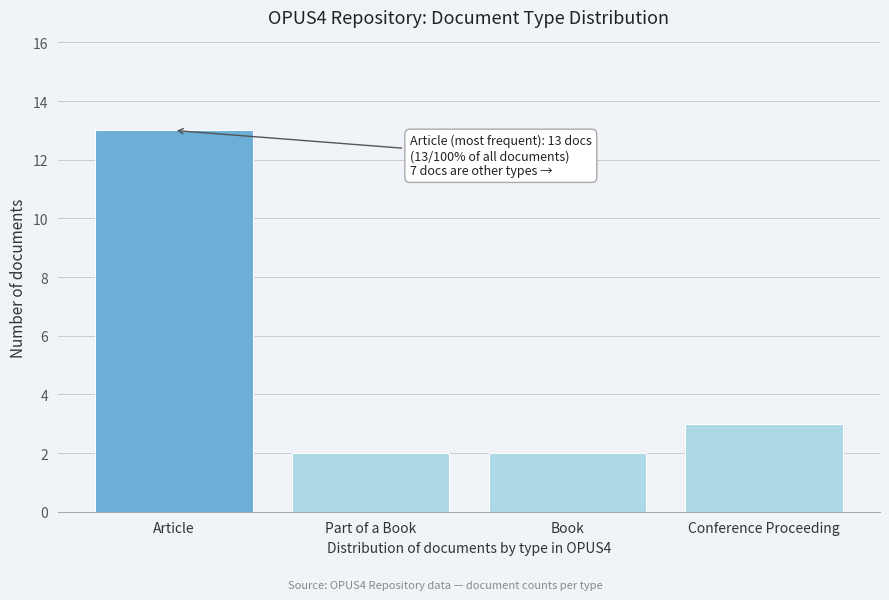

Reading left to right, transcribe all the data shown in this chart.

13	2	2	3